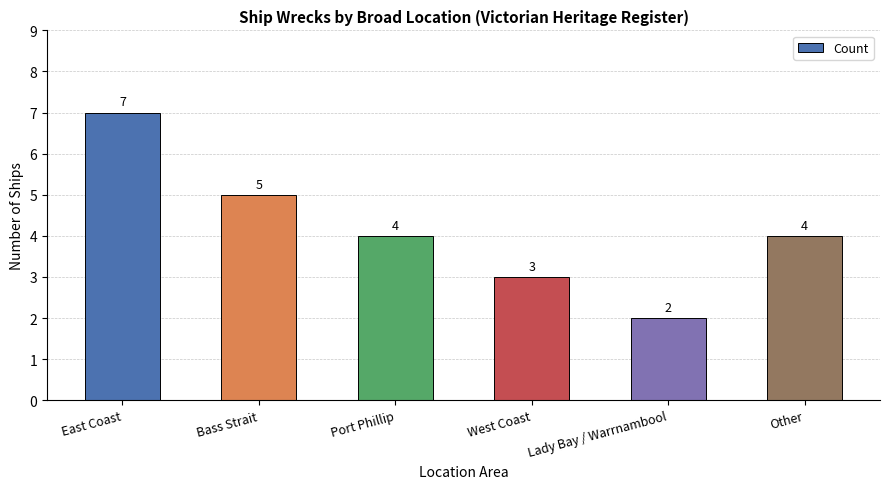

How many data points are less than 4?

2